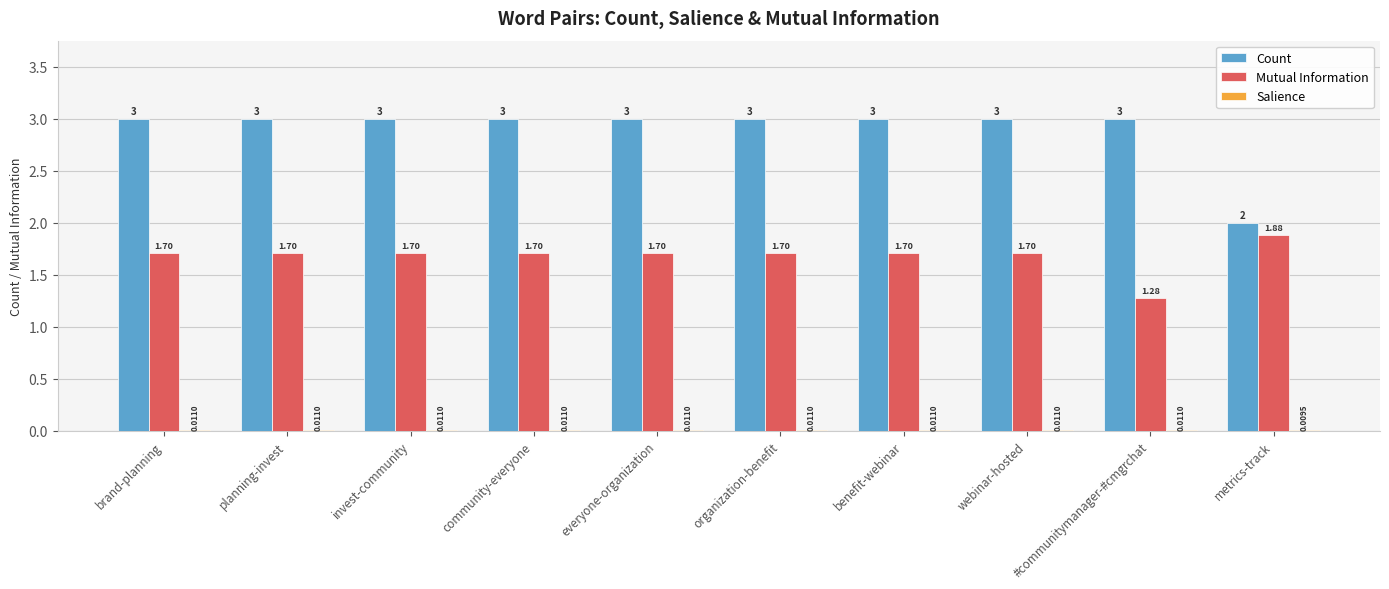

Are the bars grouped side by side (vs. stacked)?

Yes